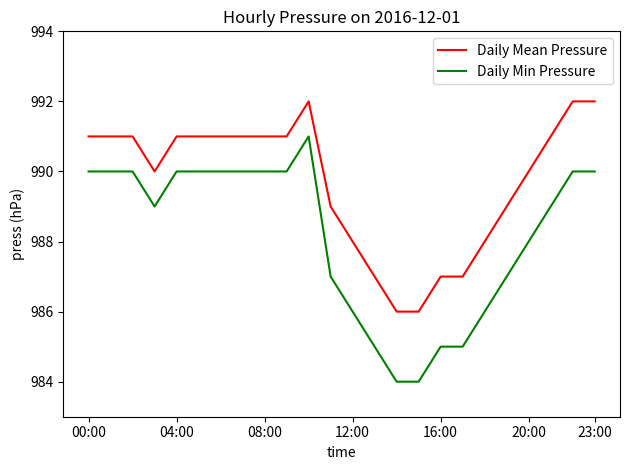

What is the minimum value for Daily Min Pressure?

984